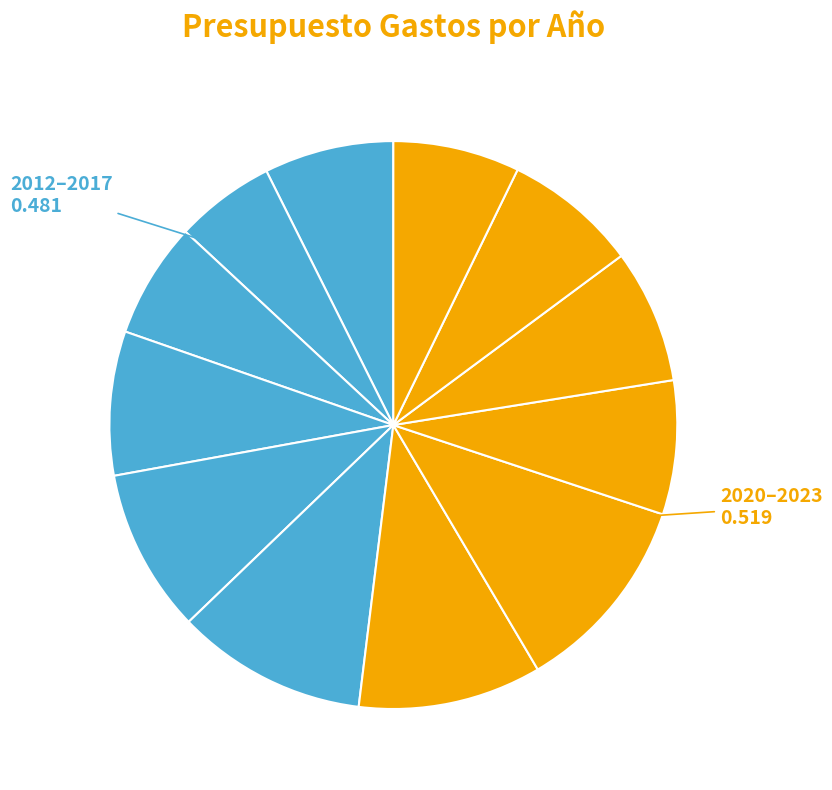

How many slices are in this pie chart?

12